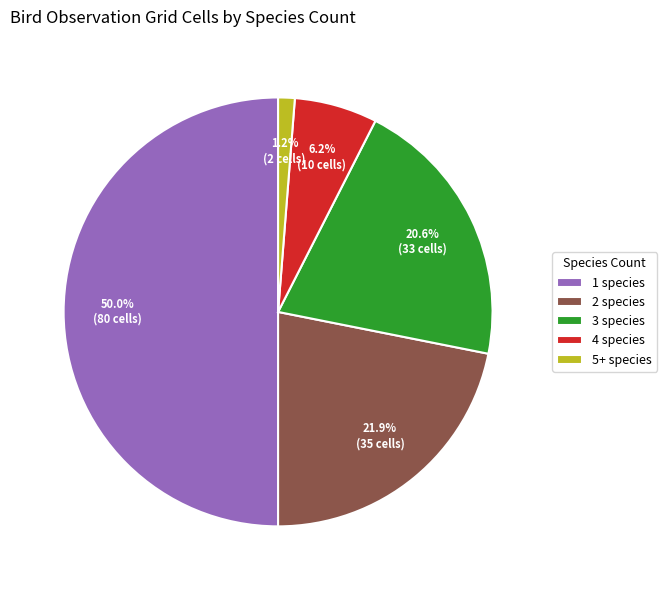

Does 3 species account for over 50% of the chart?

No